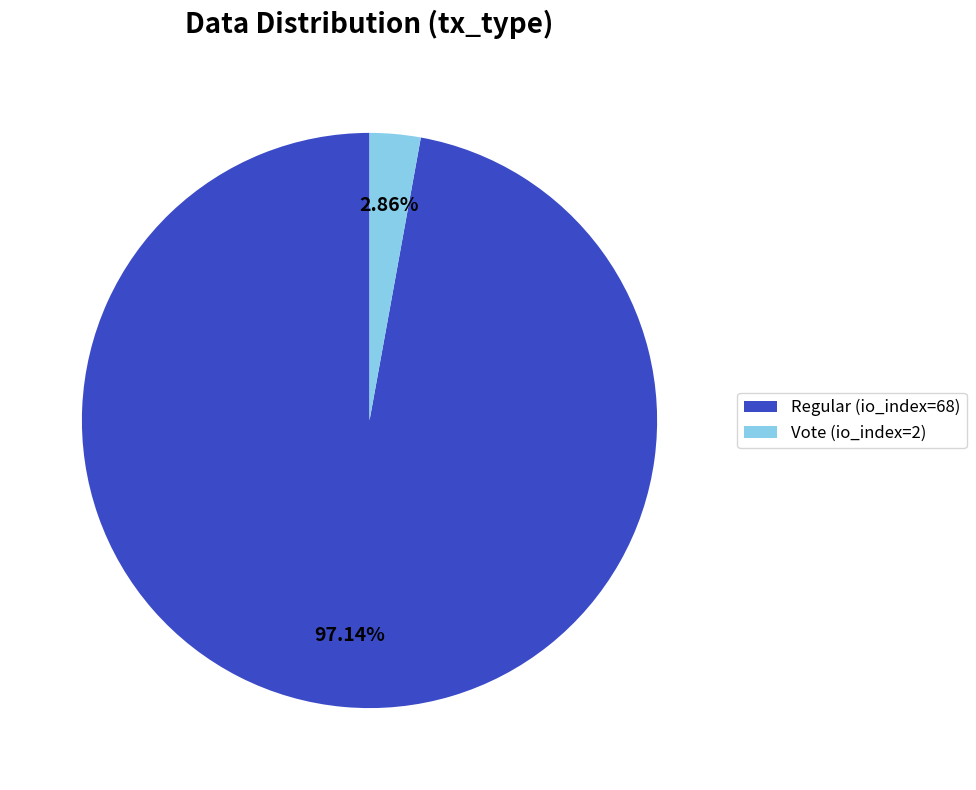

To the nearest percent, what portion does Vote (io_index=2) represent?

3%